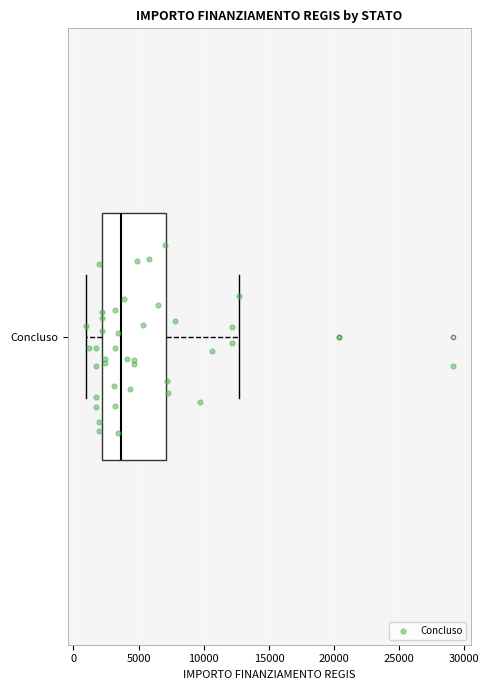

Transcribe this box plot: give where the median line is, the range the box spans, and where the two whiskers end, as read against the x-axis. The values are not printed on the chart, so give them approximately, as read against the axis.

median 3500, box 2000 to 7000, whiskers 1000 to 12500